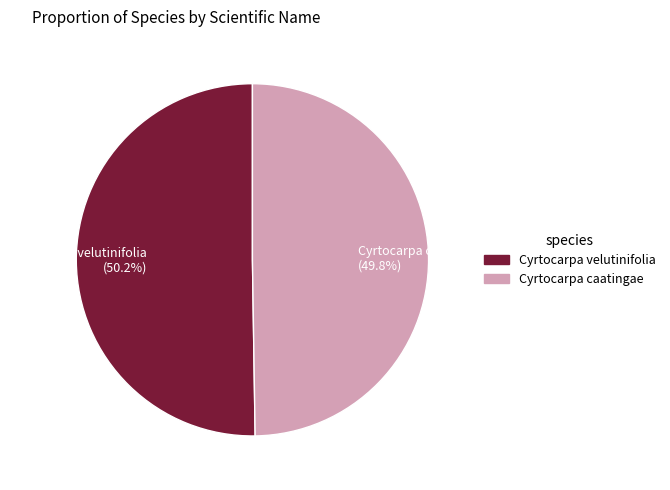

How many slices are in this pie chart?

2